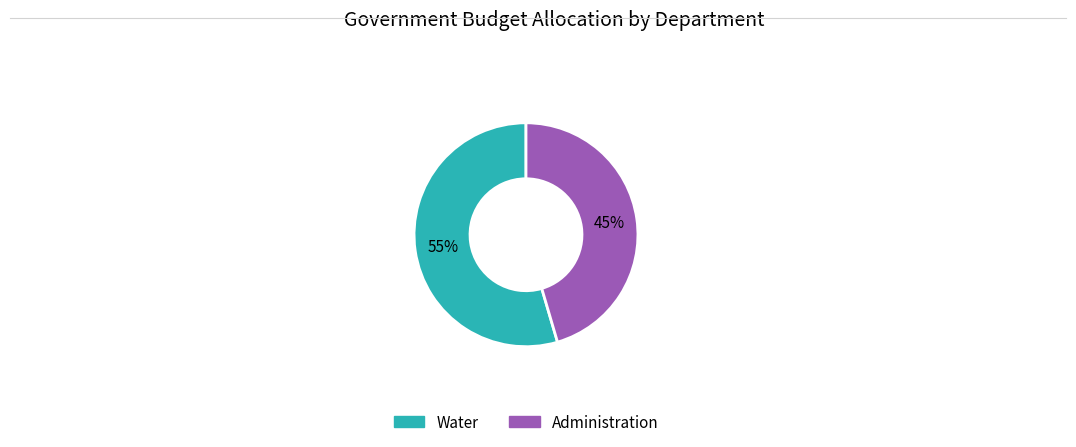

What is the ratio of the value at Administration to the value at Water?

0.8